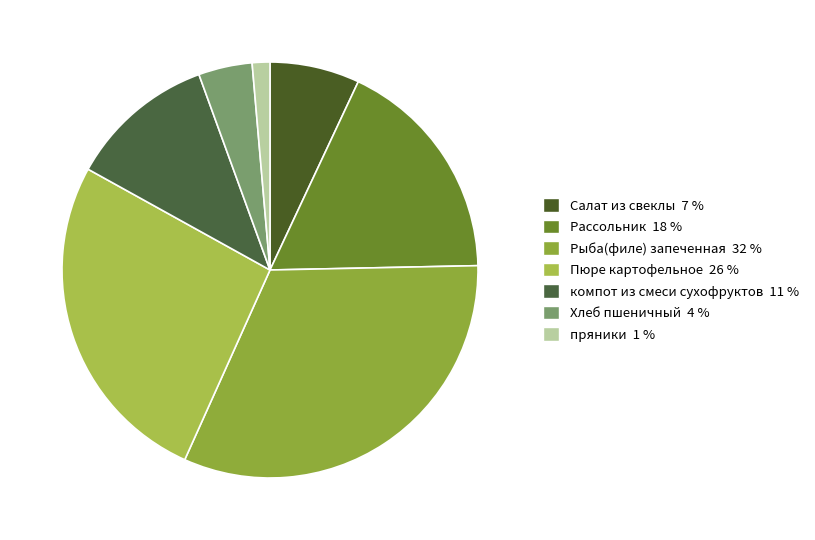

What is the ratio of the value at Рассольник to the value at Салат из свеклы?

2.5